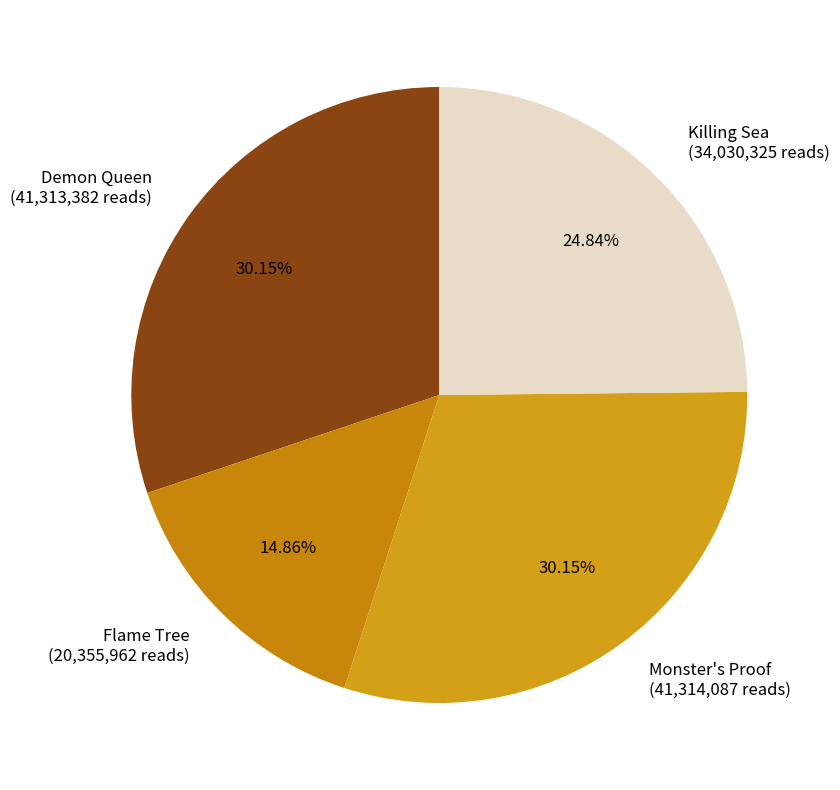

Approximately how many times larger is the value at Monster's Proof compared to Demon Queen?

1.0